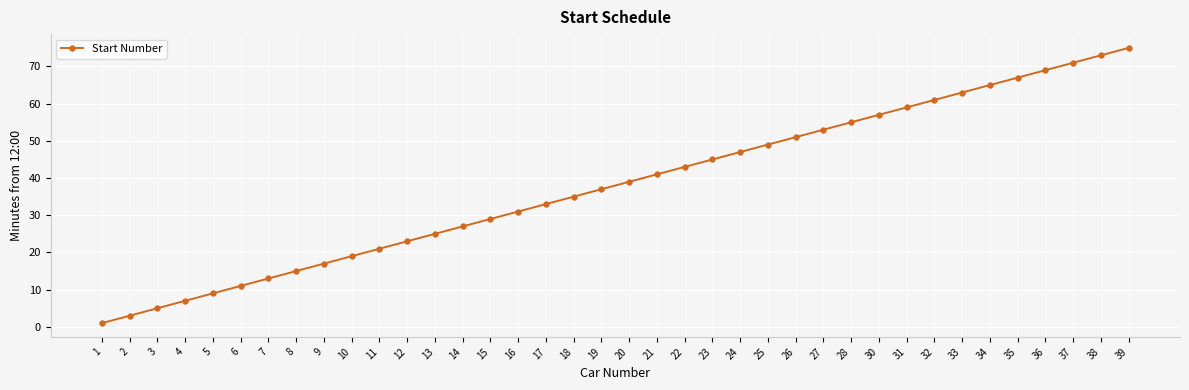

True or false: the data shows 37 at 14.

False